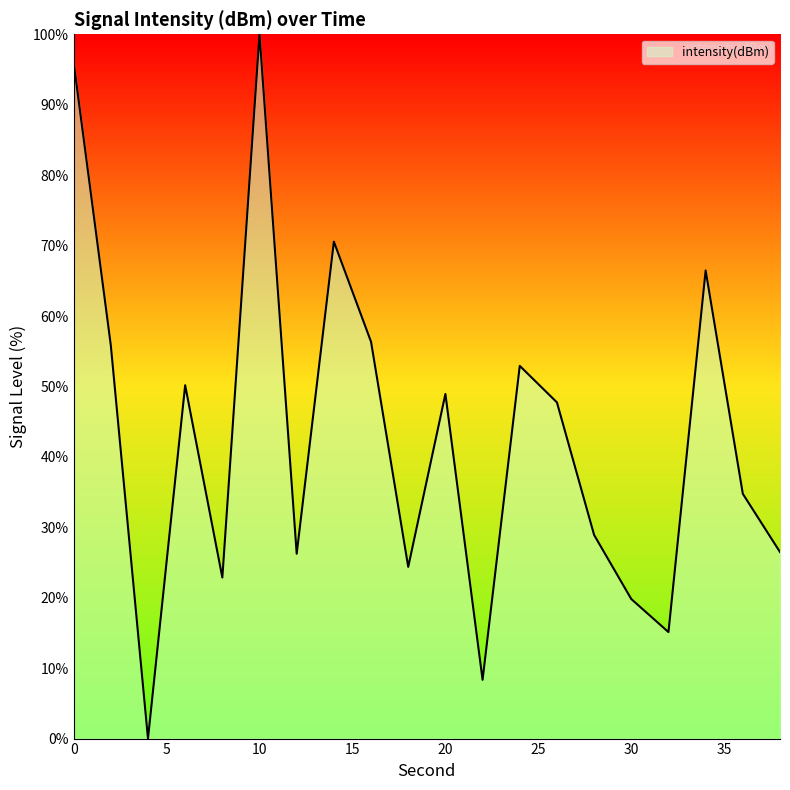

What is the greatest value displayed?

100.0